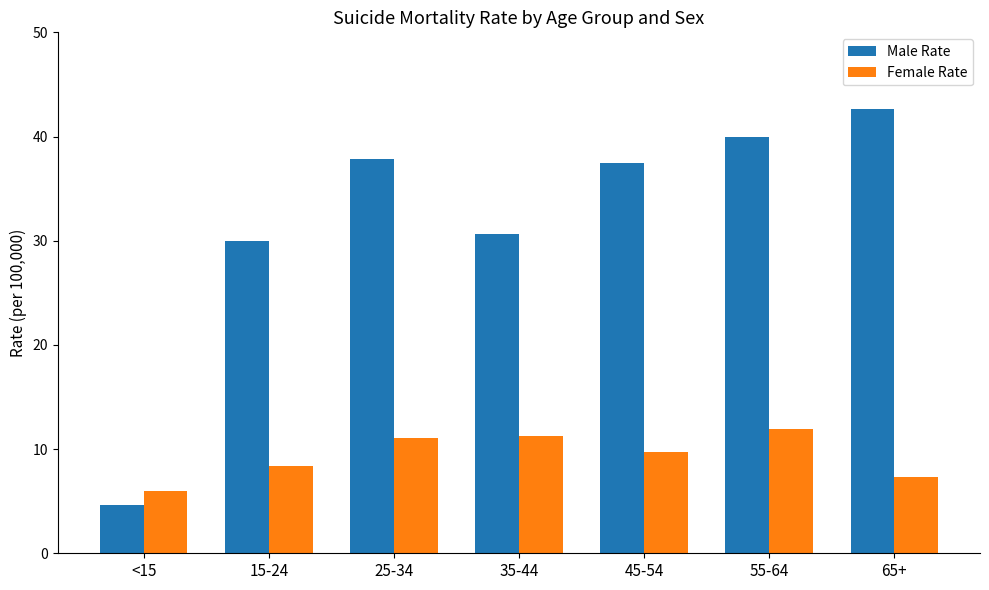

What is the difference between the maximum and second lowest values in the Male Rate series?

12.7